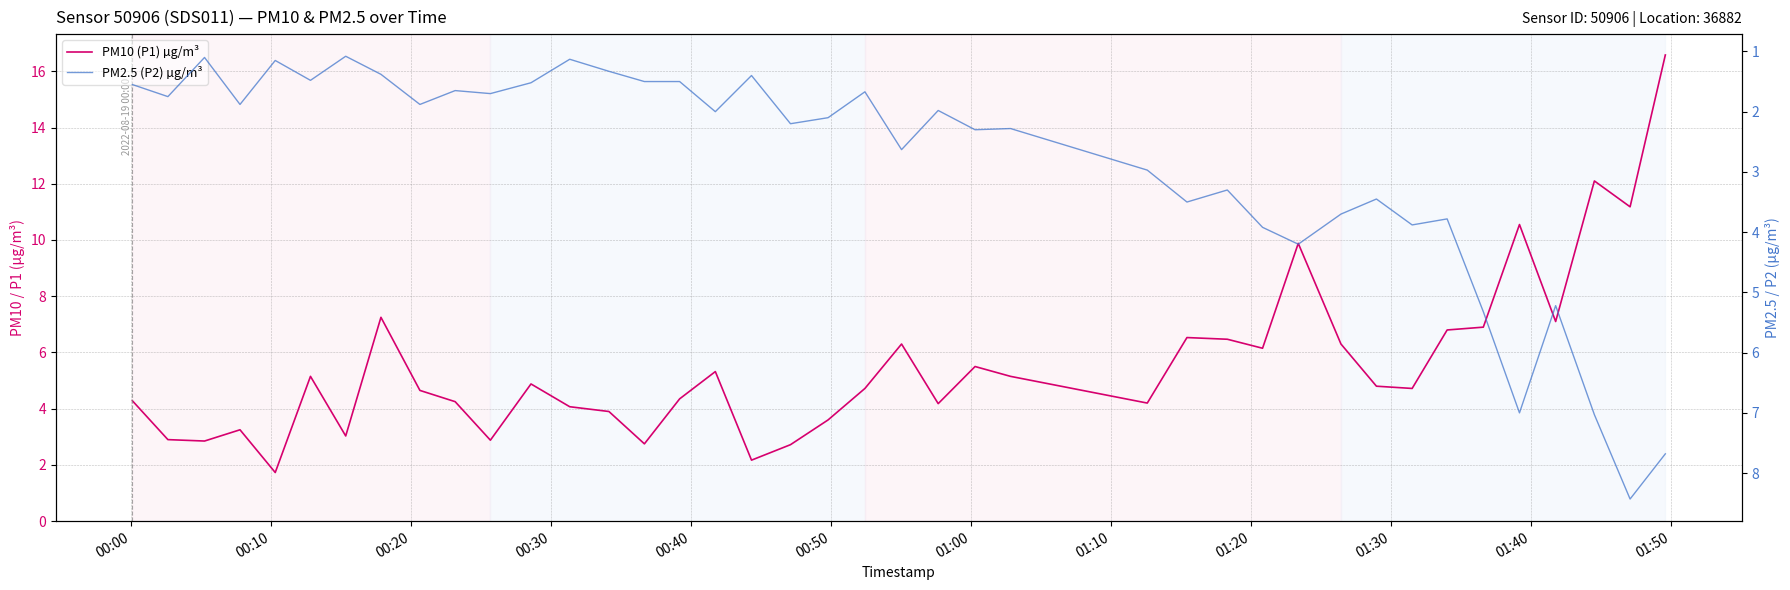

What is the sum of the PM10 (P1) values at 2022-08-19T00:10:19 and 2022-08-19T00:25:41?

4.6